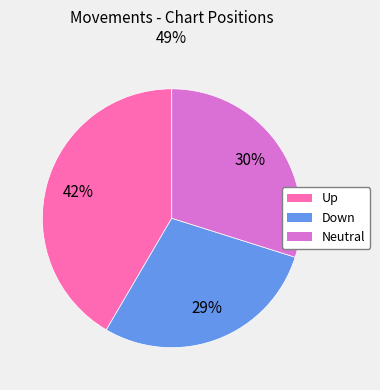

Is the sum of Up and Down greater than half?

Yes